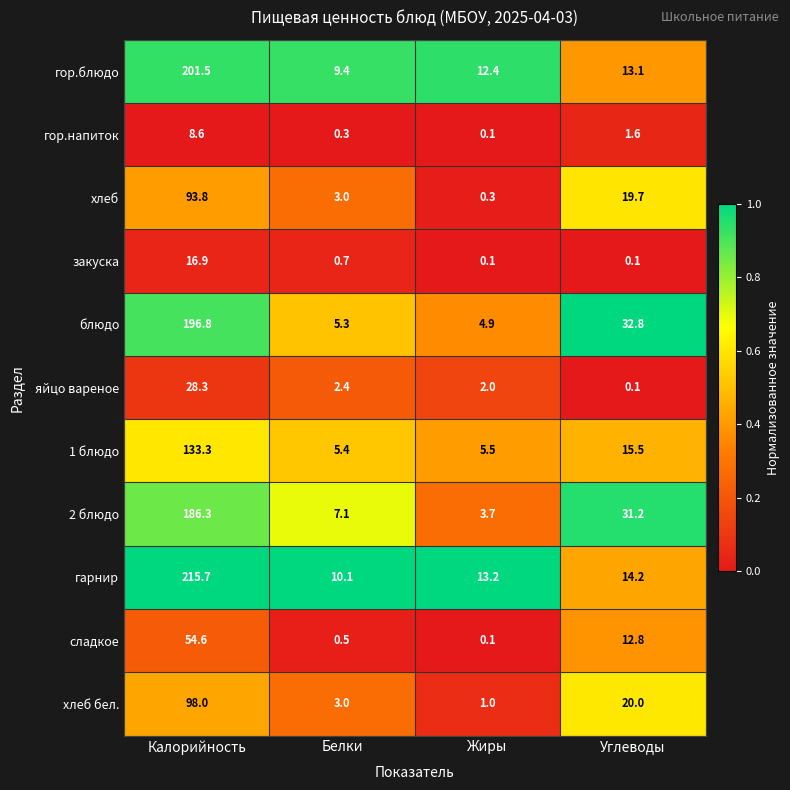

Which series has the largest range (max minus min)?

гарнир